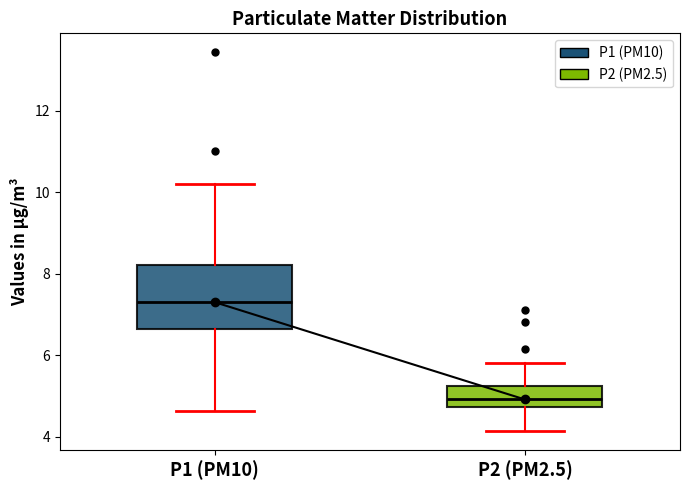

Which box has the highest median line?

P1 (PM10)